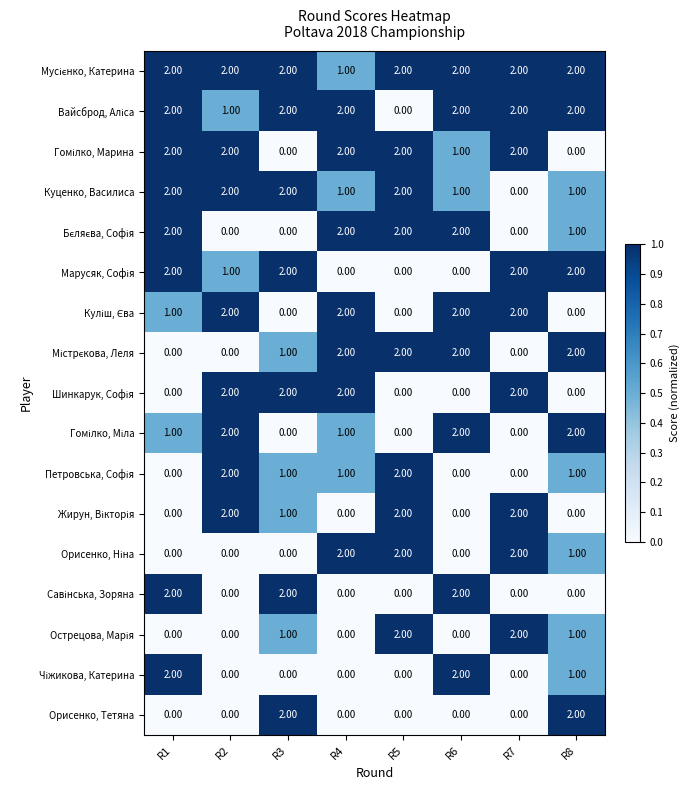

At how many categories does at least one series exceed 1?

8